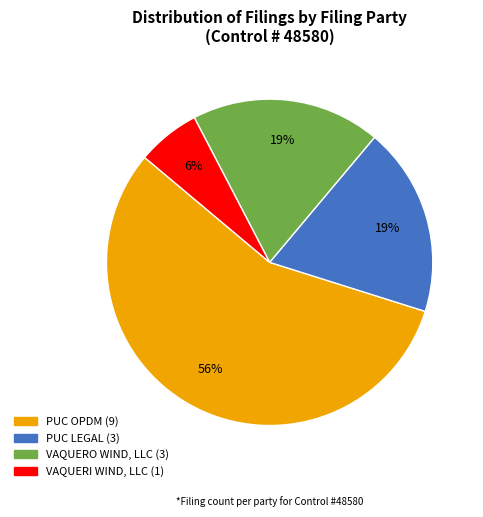

To the nearest percent, what is the difference between the largest and smallest slice percentages?

50%